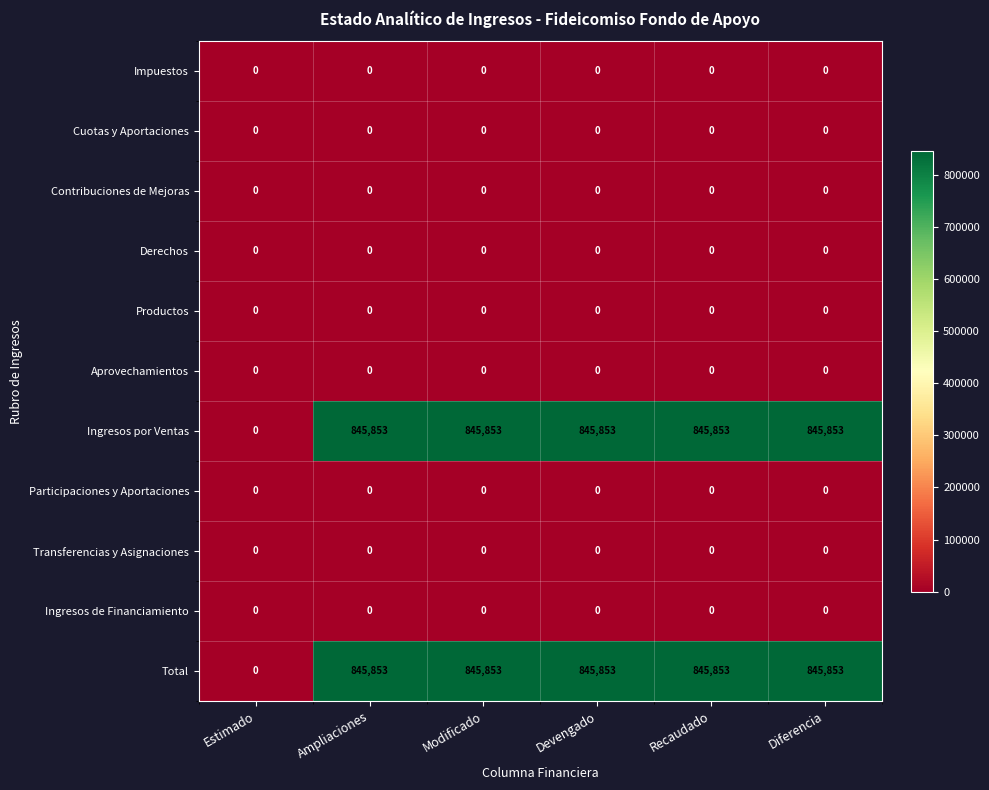

What is the spread (max minus min) of values at Modificado?

845853